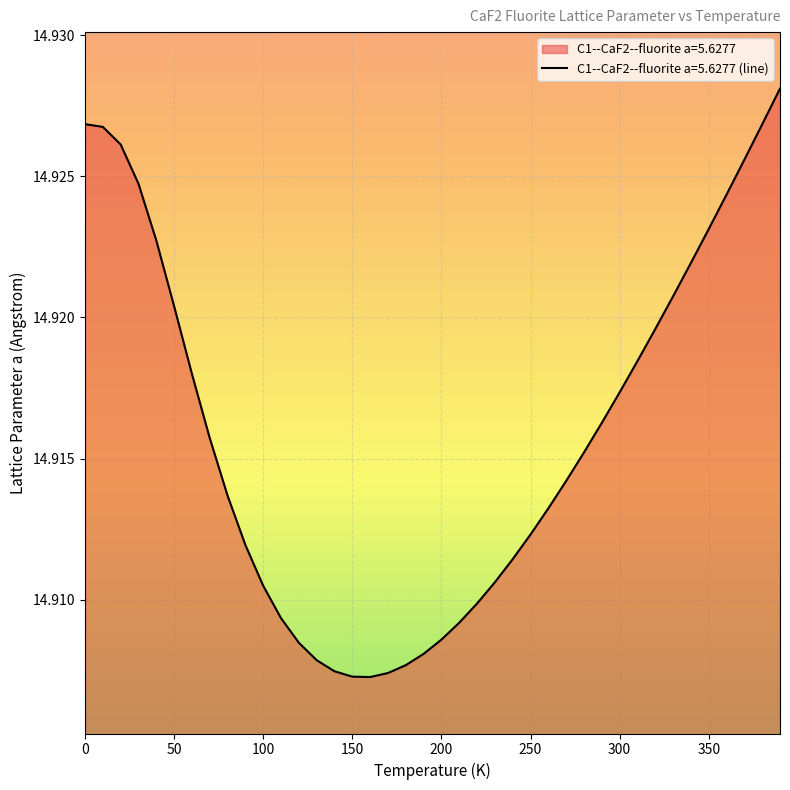

What is the label of the 7th point from the left?

60.0